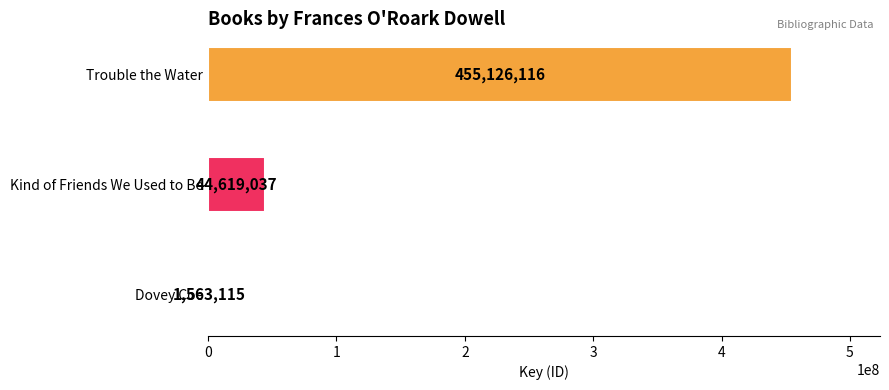

Read the value at Trouble the Water, to the nearest 10.

455126120